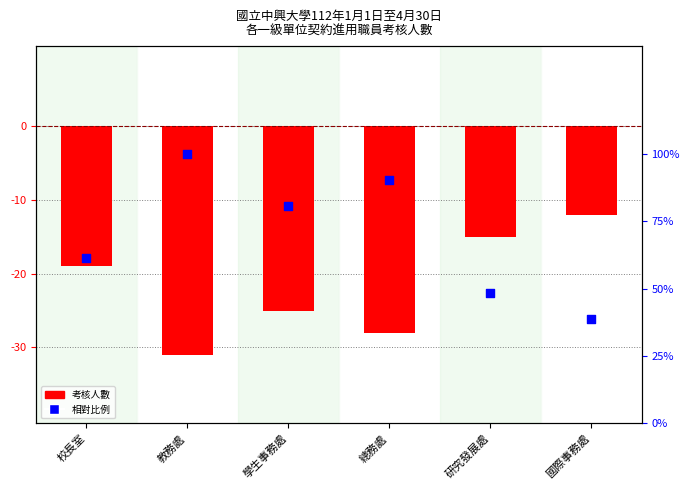

Which series contains the lowest Y value?

考核人數